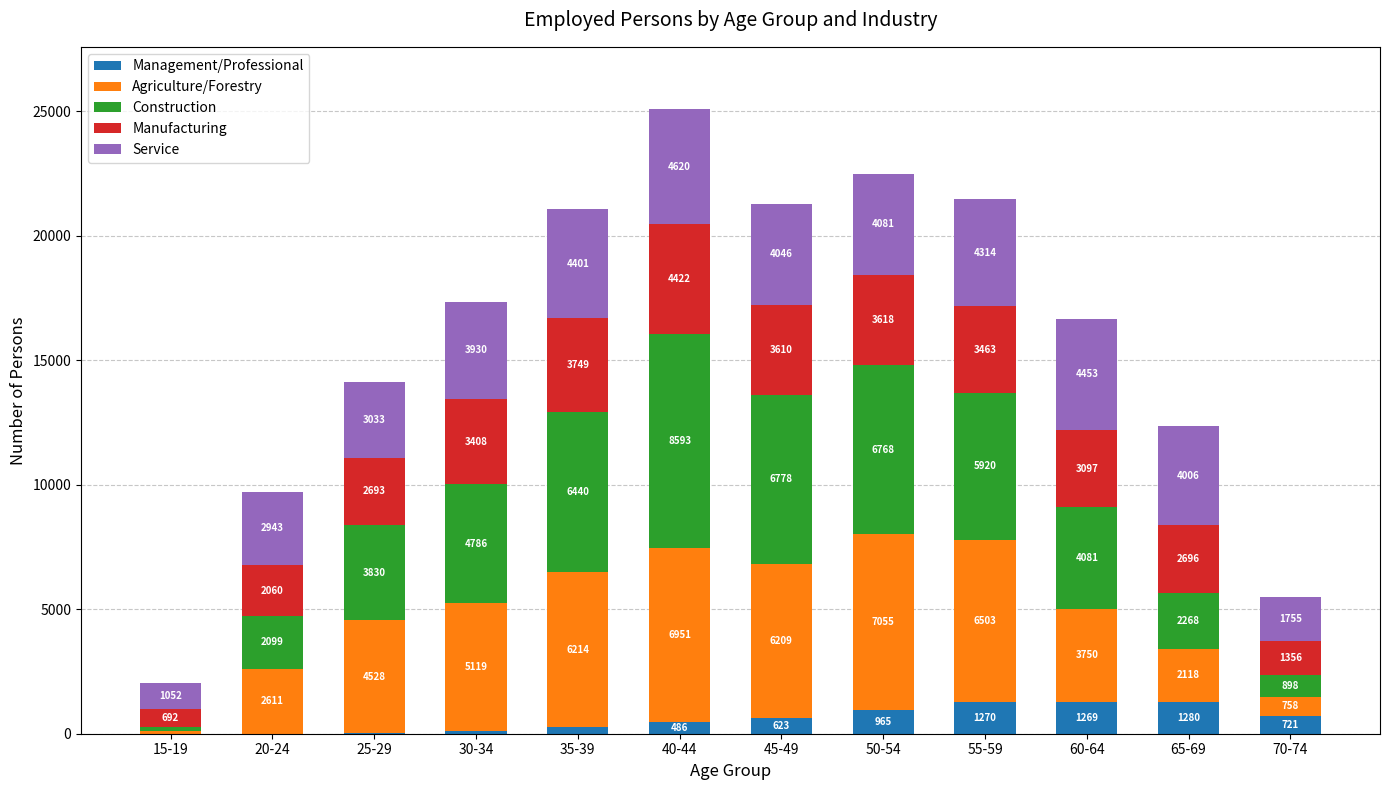

At which category is the sum across all series the highest?

40-44